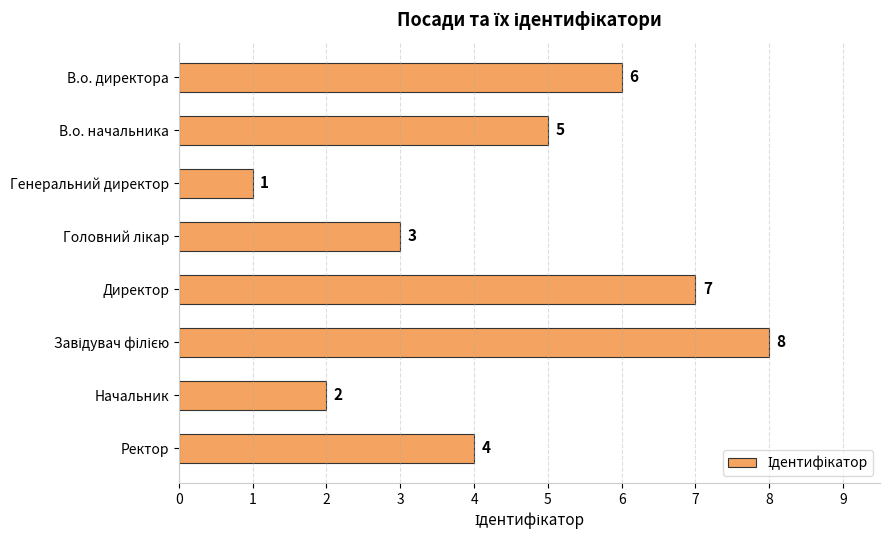

What is the difference between the maximum and minimum values?

7